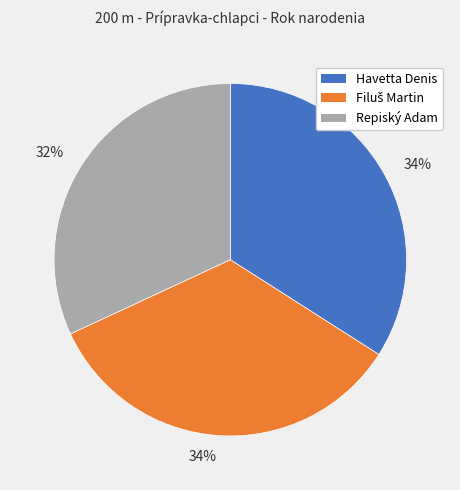

To the nearest percent, what is the average slice percentage?

33%